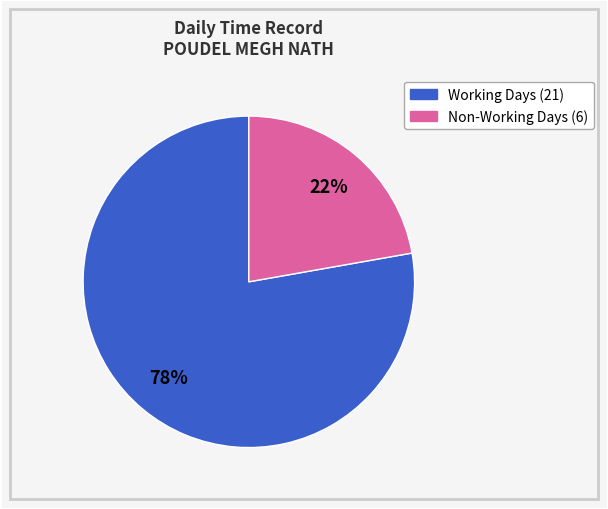

Is there any slice that represents more than half of the pie?

Yes